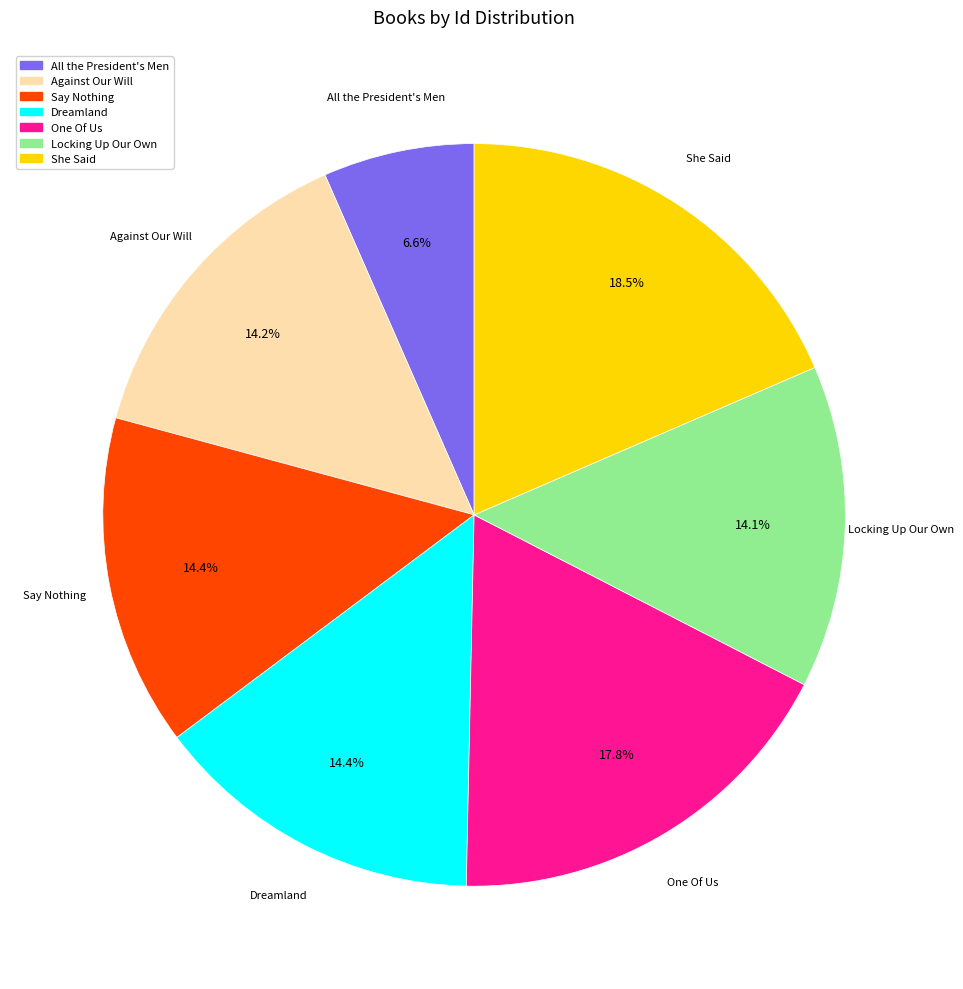

What is the total percentage of Against Our Will and All the President's Men?

20.8%